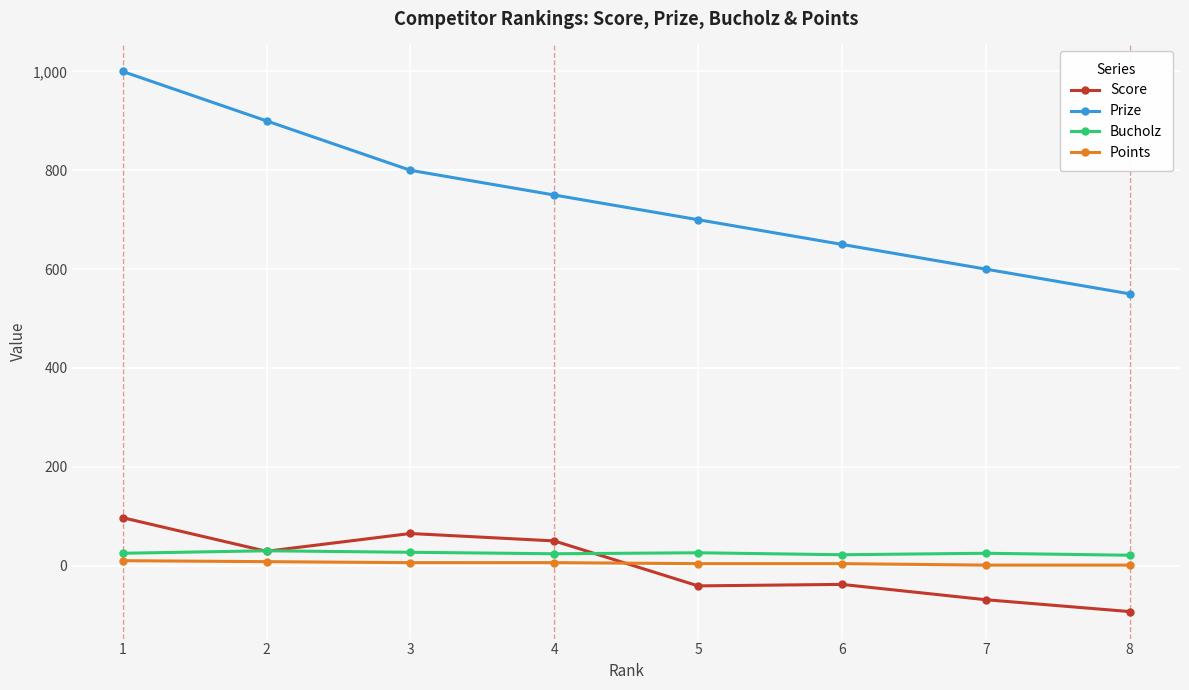

Rank the series at 8 from lowest to highest value.

Score, Points, Bucholz, Prize